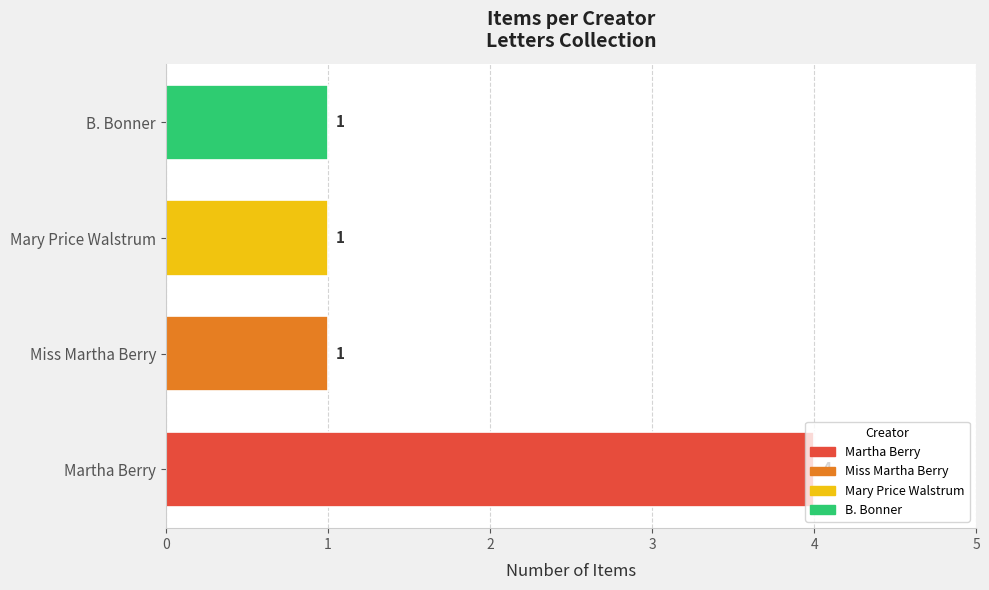

How many categories are shown in the chart?

4